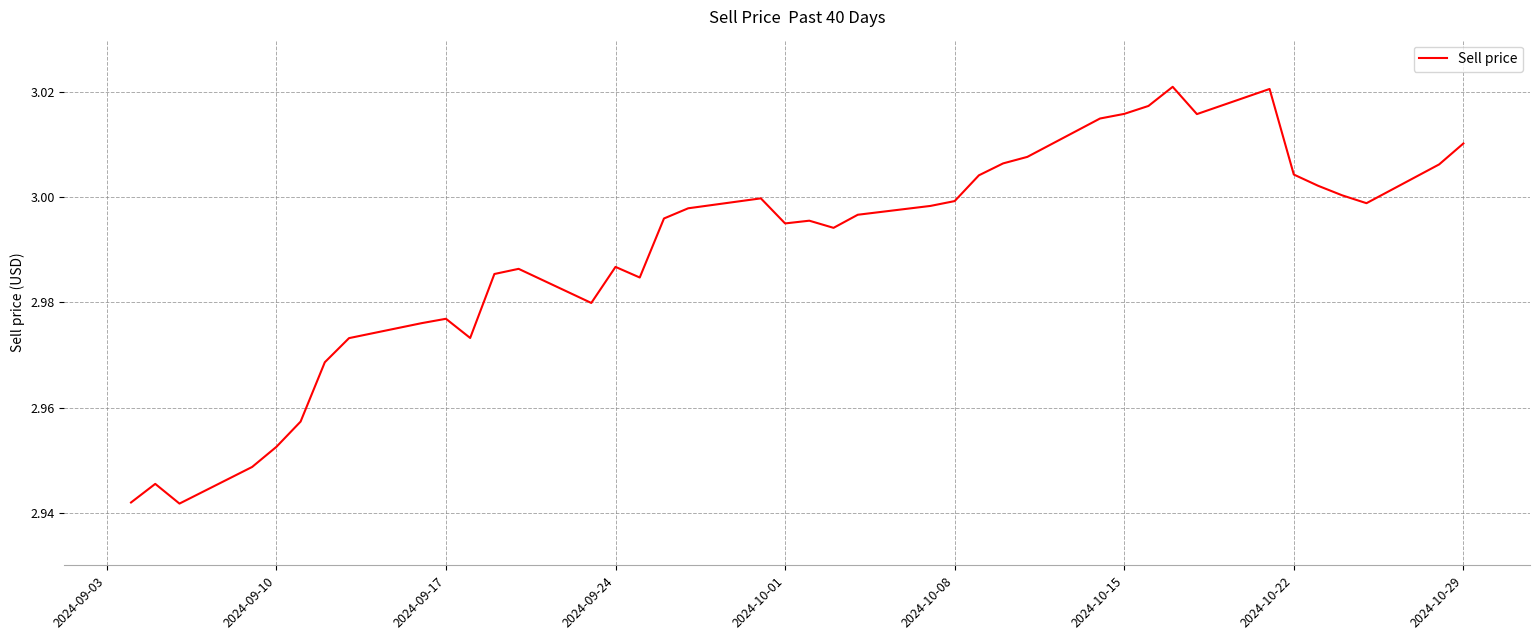

How many series are shown in this chart?

1